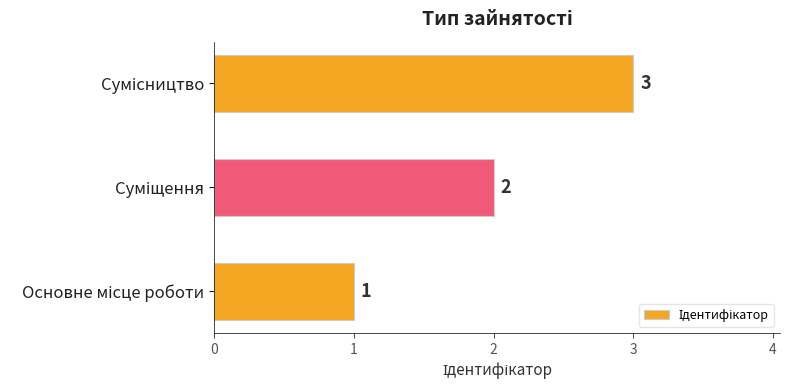

Count the values in the range 1 to 3.

3